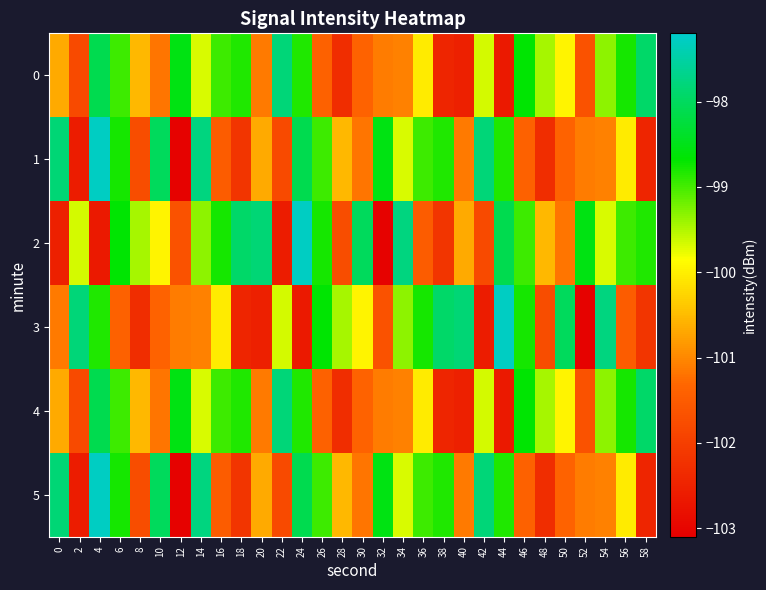

At which category does the chart reach its minimum across all series?

12